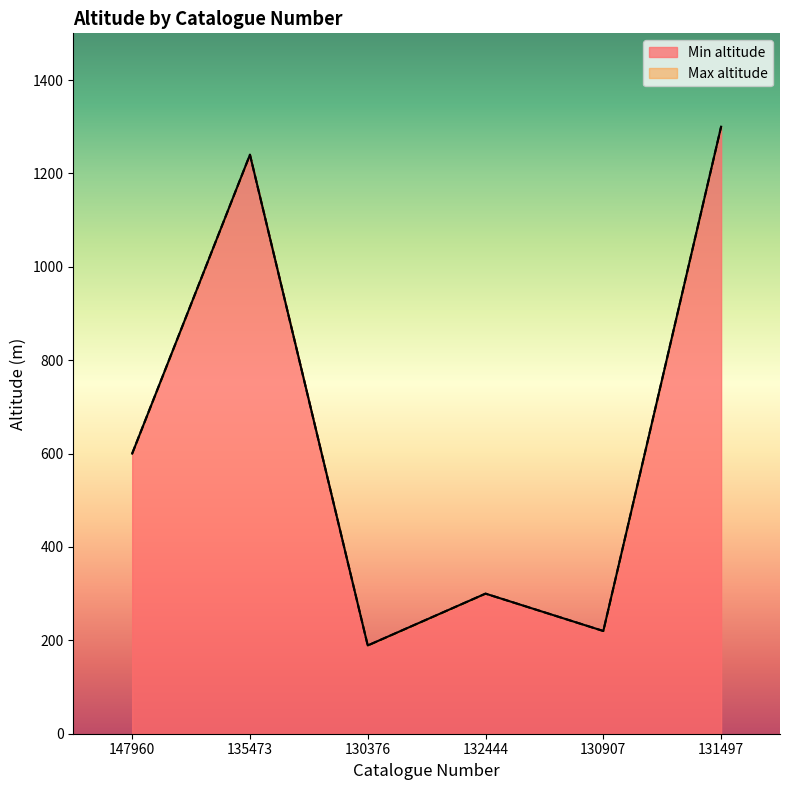

What is the maximum value shown in the chart?

1300